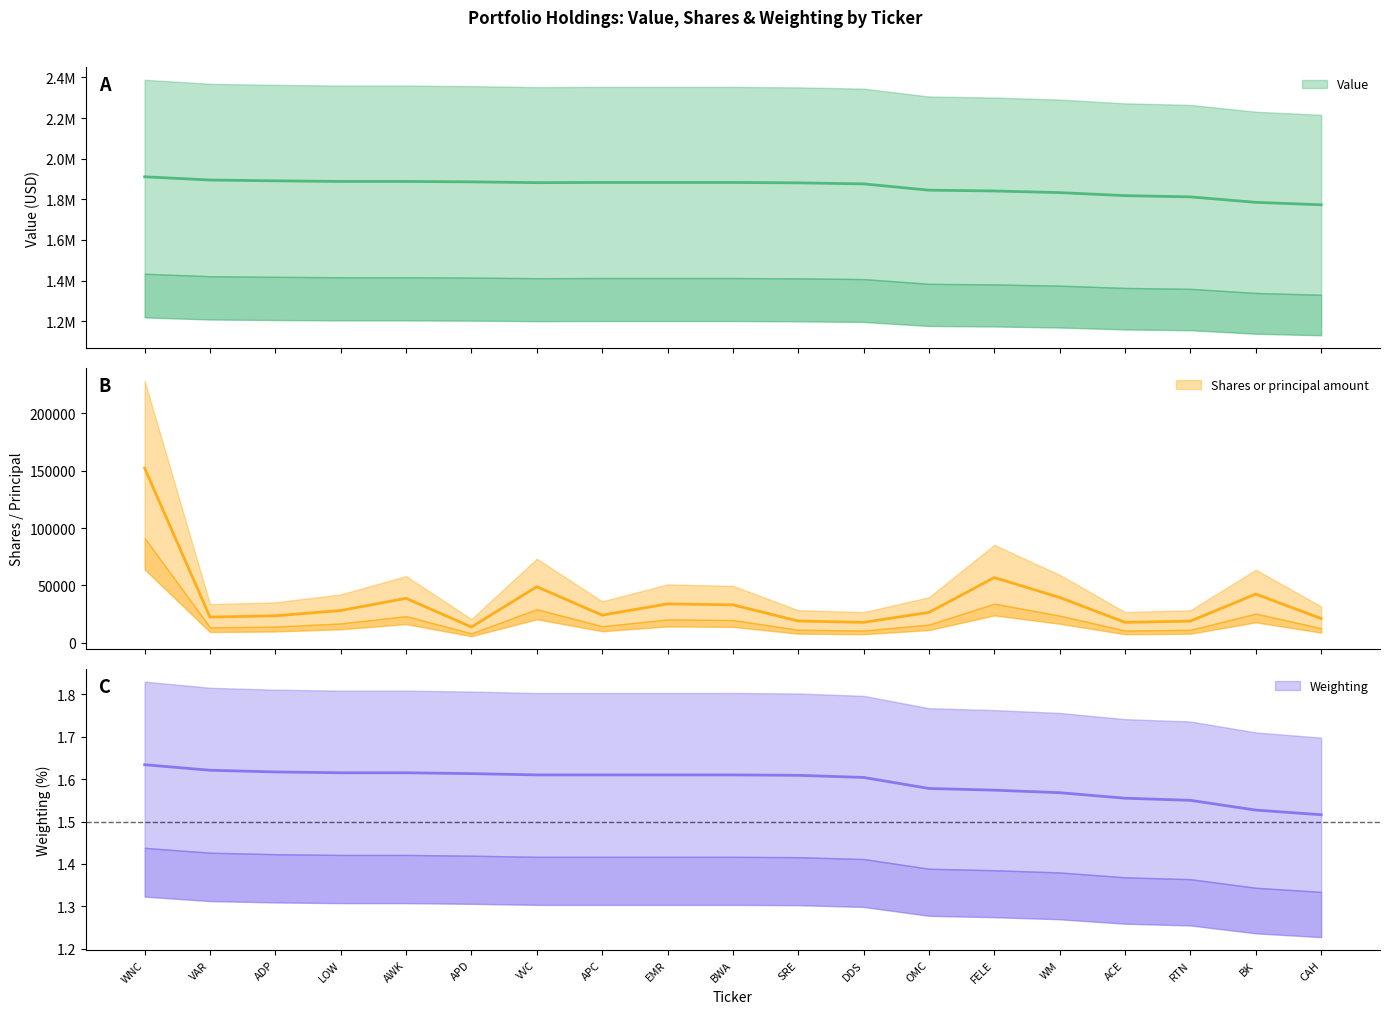

What are all the series names shown in the legend?

Value, Shares or principal amount, Weighting